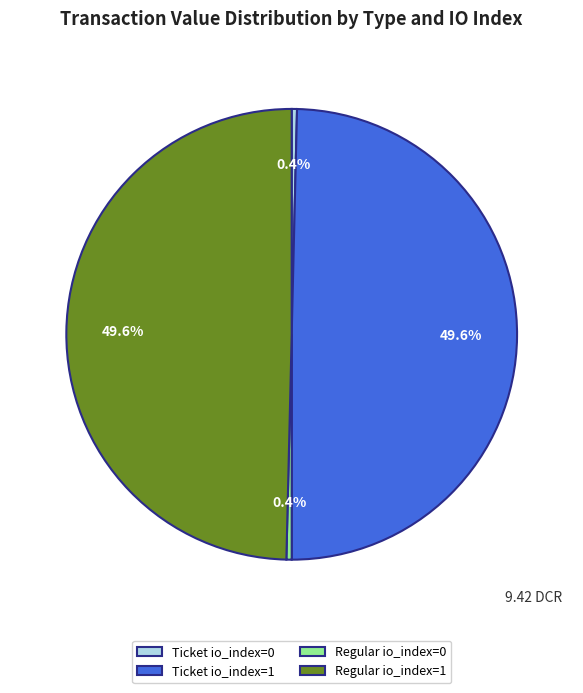

Which has a higher value, Ticket io_index=1 or Ticket io_index=0?

Ticket io_index=1